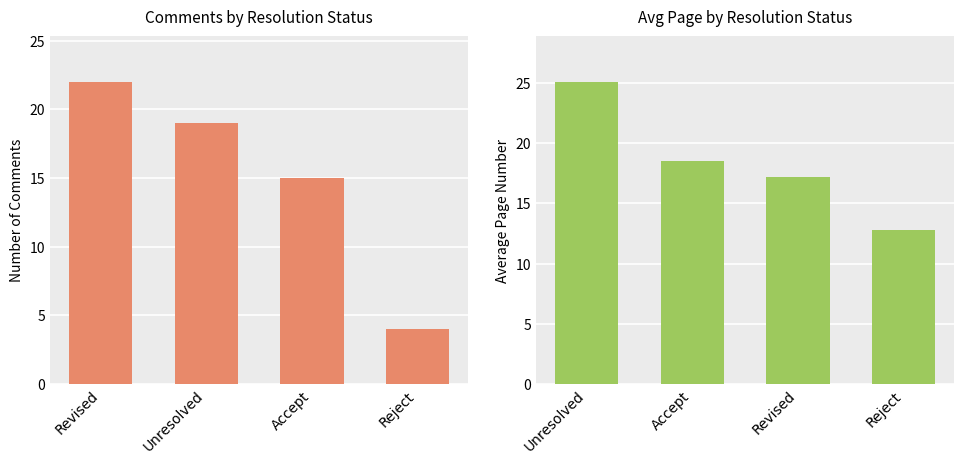

Is the value of Count at Accept greater than the value of Avg Page at Unresolved?

No